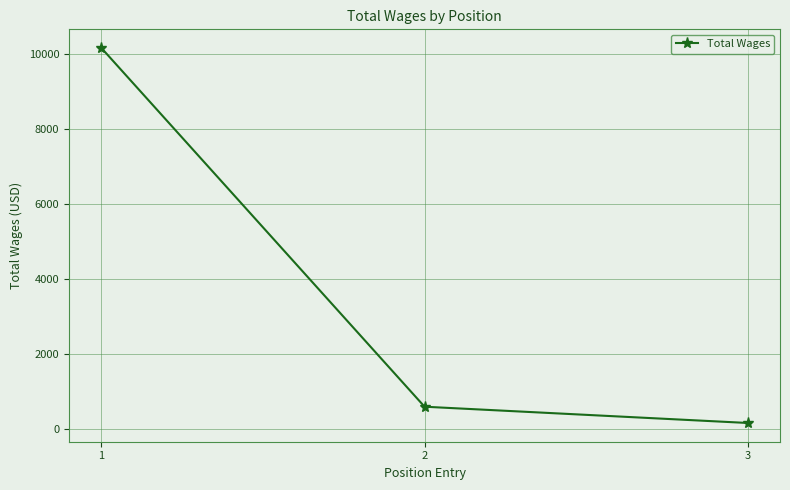

List the labels in order of value, smallest first.

3, 2, 1